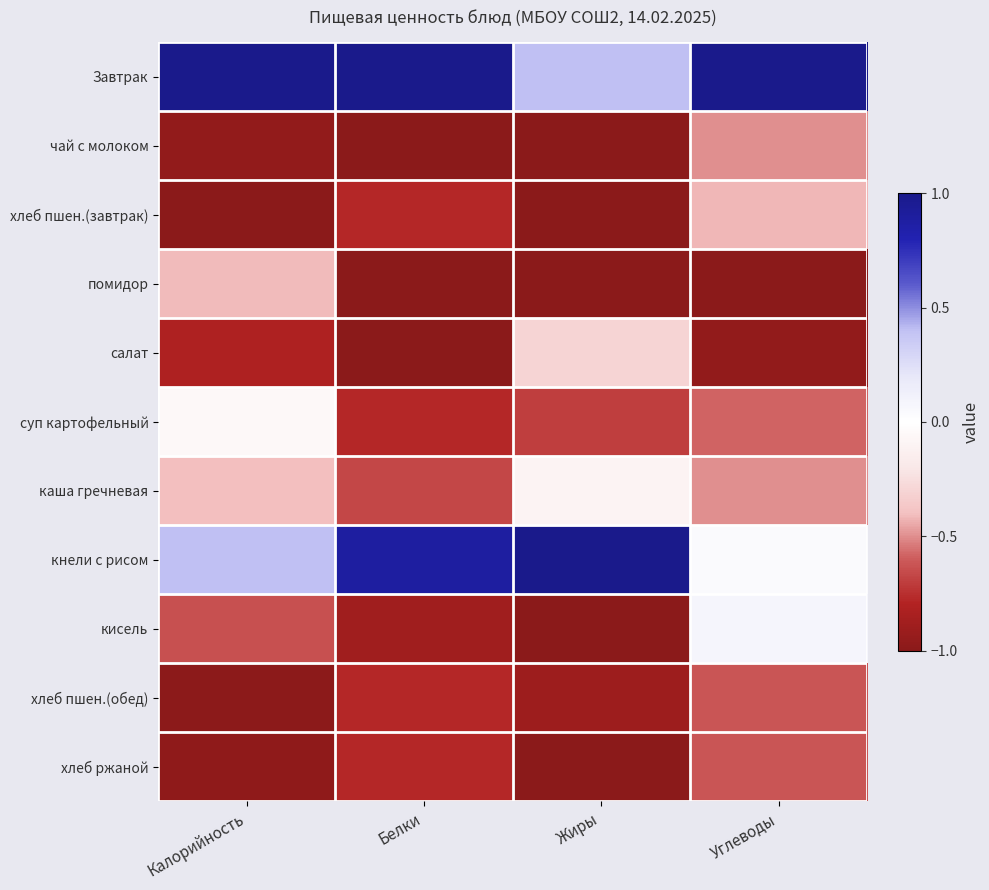

Reading left to right, transcribe all the data shown in this chart.

Завтрак: Калорийность=1.0	Белки=1.0	Жиры=0.4	Углеводы=1.0
чай с молоком: Калорийность=-1.0	Белки=-1.0	Жиры=-1.0	Углеводы=-0.5
хлеб пшен.(завтрак): Калорийность=-1.0	Белки=-0.8	Жиры=-1.0	Углеводы=-0.4
помидор: Калорийность=-0.4	Белки=-1.0	Жиры=-1.0	Углеводы=-1.0
салат: Калорийность=-0.8	Белки=-1.0	Жиры=-0.3	Углеводы=-1.0
суп картофельный: Калорийность=-0.1	Белки=-0.8	Жиры=-0.7	Углеводы=-0.6
каша гречневая: Калорийность=-0.4	Белки=-0.7	Жиры=-0.1	Углеводы=-0.5
кнели с рисом: Калорийность=0.4	Белки=0.9	Жиры=1.0	Углеводы=0.0
кисель: Калорийность=-0.6	Белки=-0.9	Жиры=-1.0	Углеводы=0.1
хлеб пшен.(обед): Калорийность=-1.0	Белки=-0.8	Жиры=-0.9	Углеводы=-0.6
хлеб ржаной: Калорийность=-1.0	Белки=-0.8	Жиры=-1.0	Углеводы=-0.6